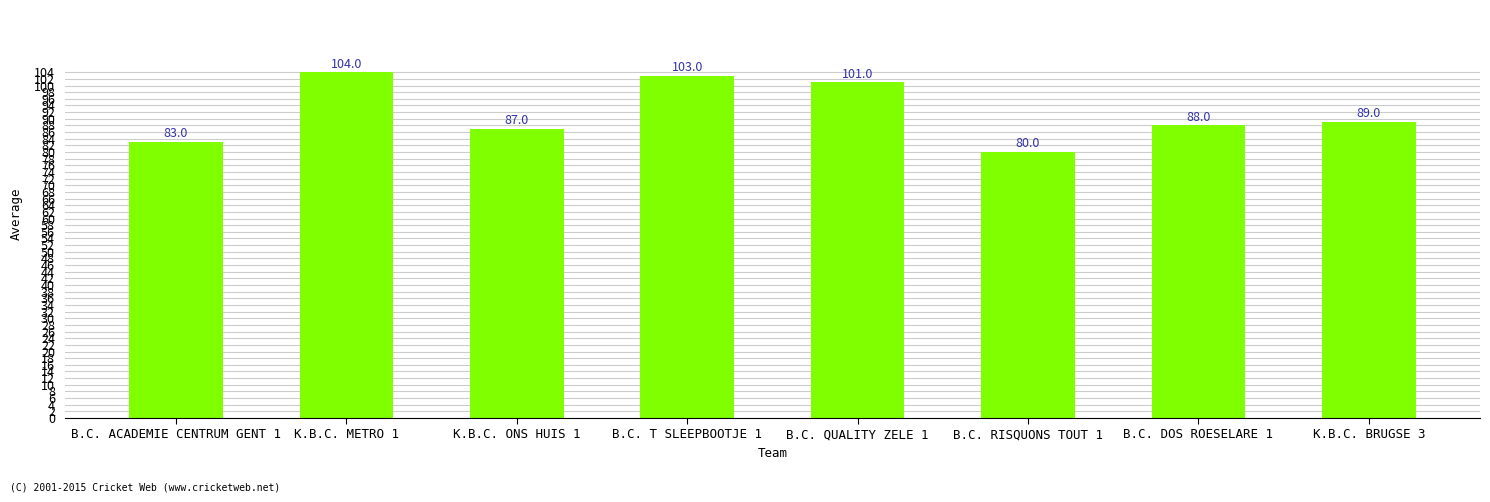

Does the chart contain stacked bars?

No